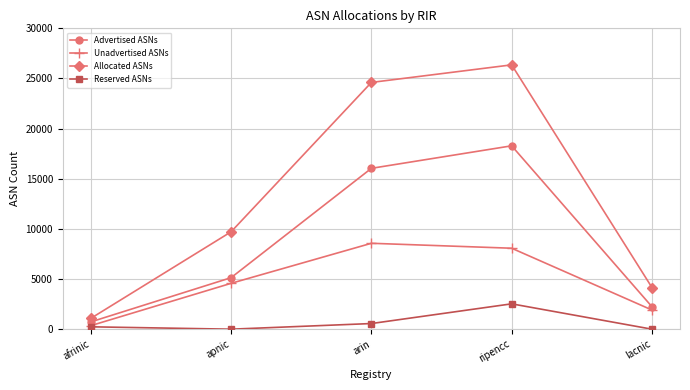

What position from the right is arin?

3